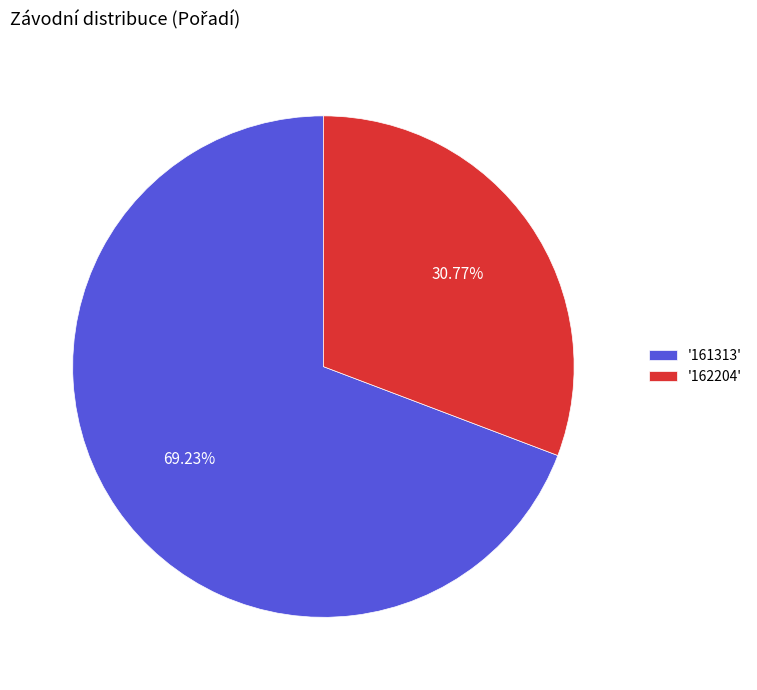

Rank the categories by value from highest to lowest.

'161313', '162204'